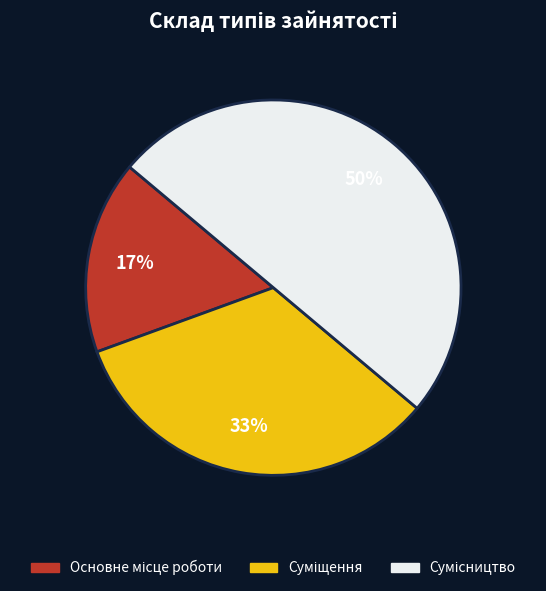

To the nearest percent, what is the difference between the largest and smallest slice percentages?

33%